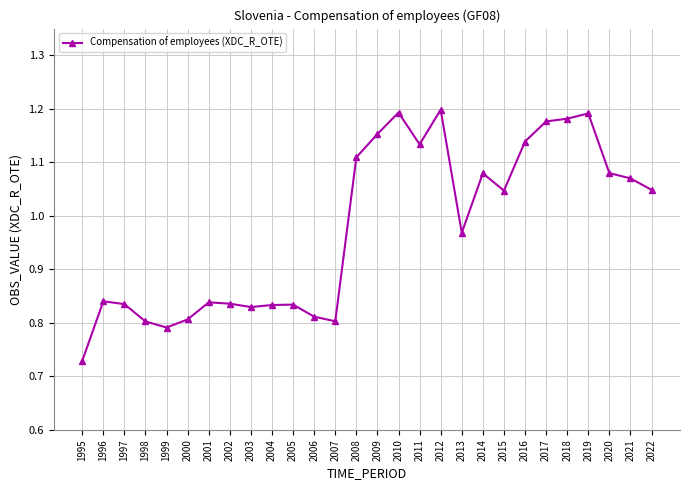

What is the change in value from 2014 to 2019?

+0.1